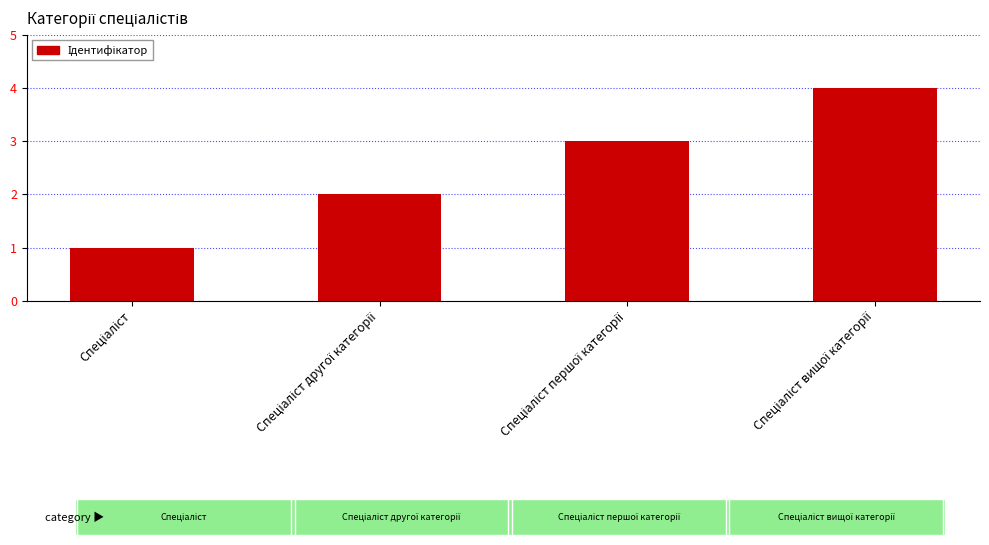

What is the sum of all values?

10